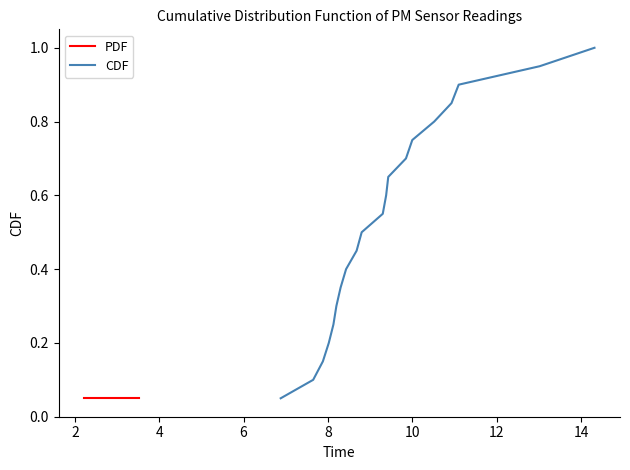

Which series has the widest spread of values?

CDF